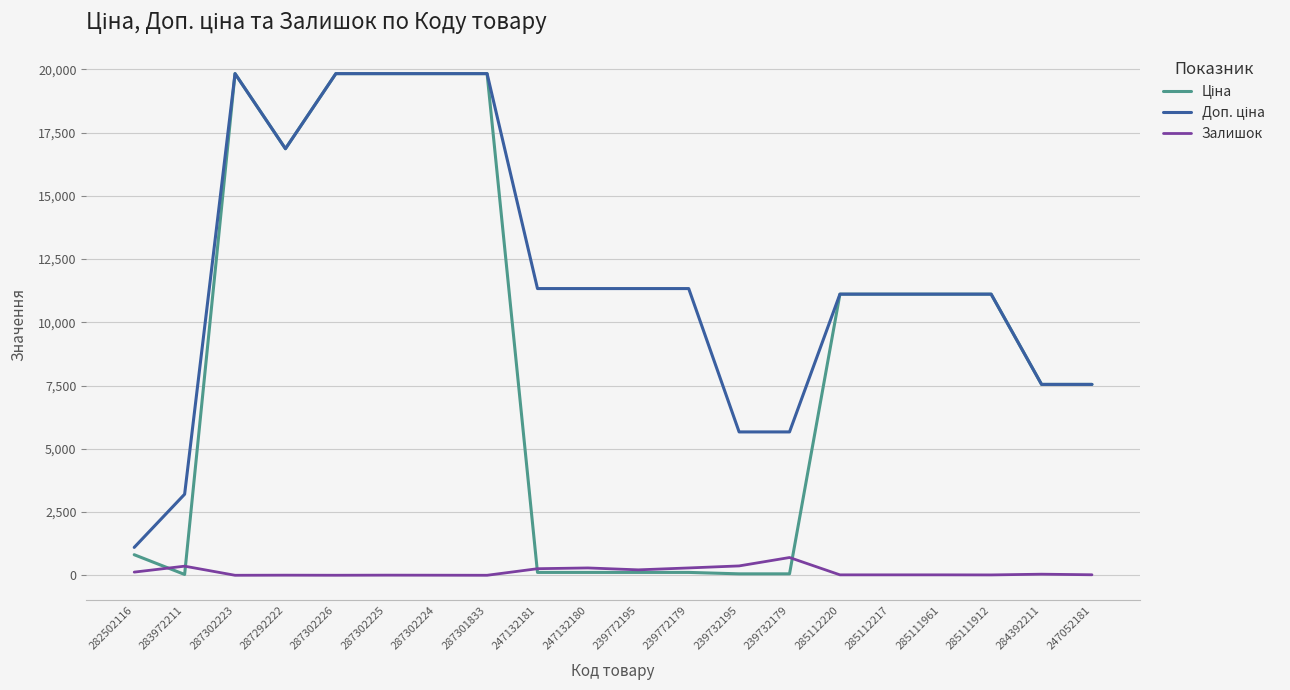

At which label does Залишок first exceed 20?

282502116